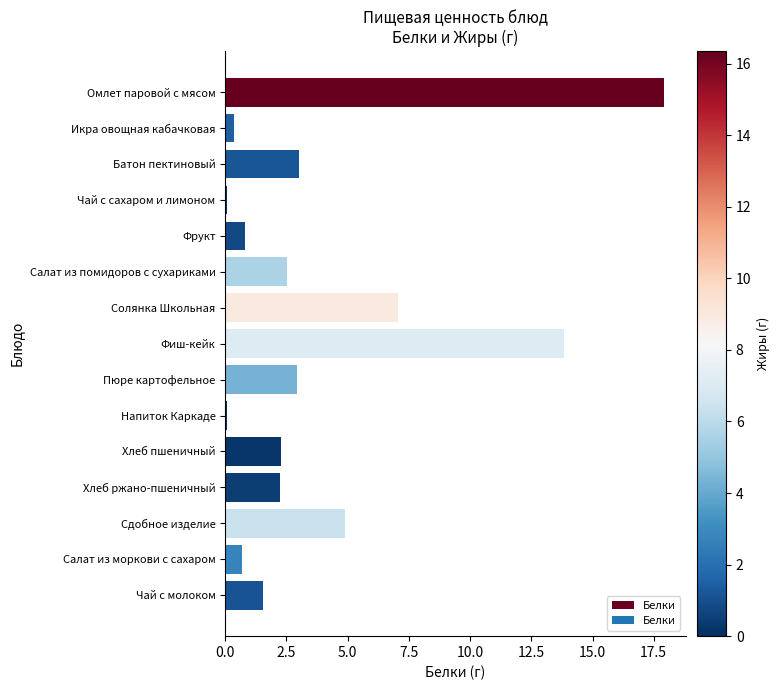

Between Хлеб пшеничный and Фиш-кейк, which is larger?

Фиш-кейк